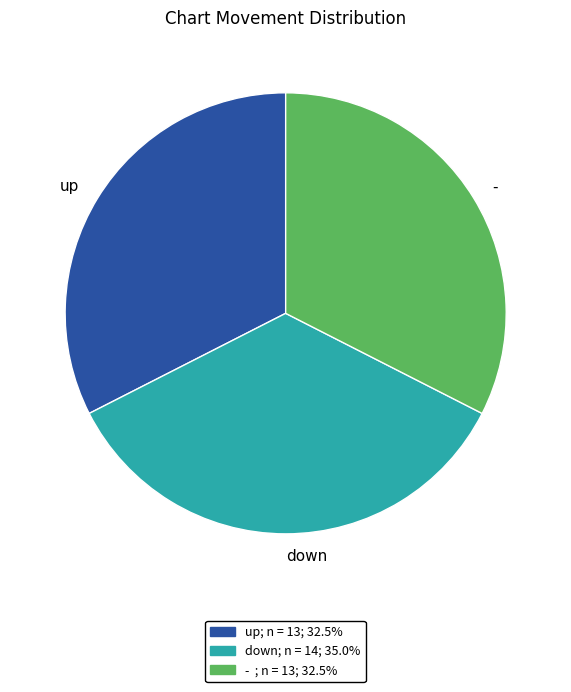

Do down and up together represent more than half of the pie?

Yes